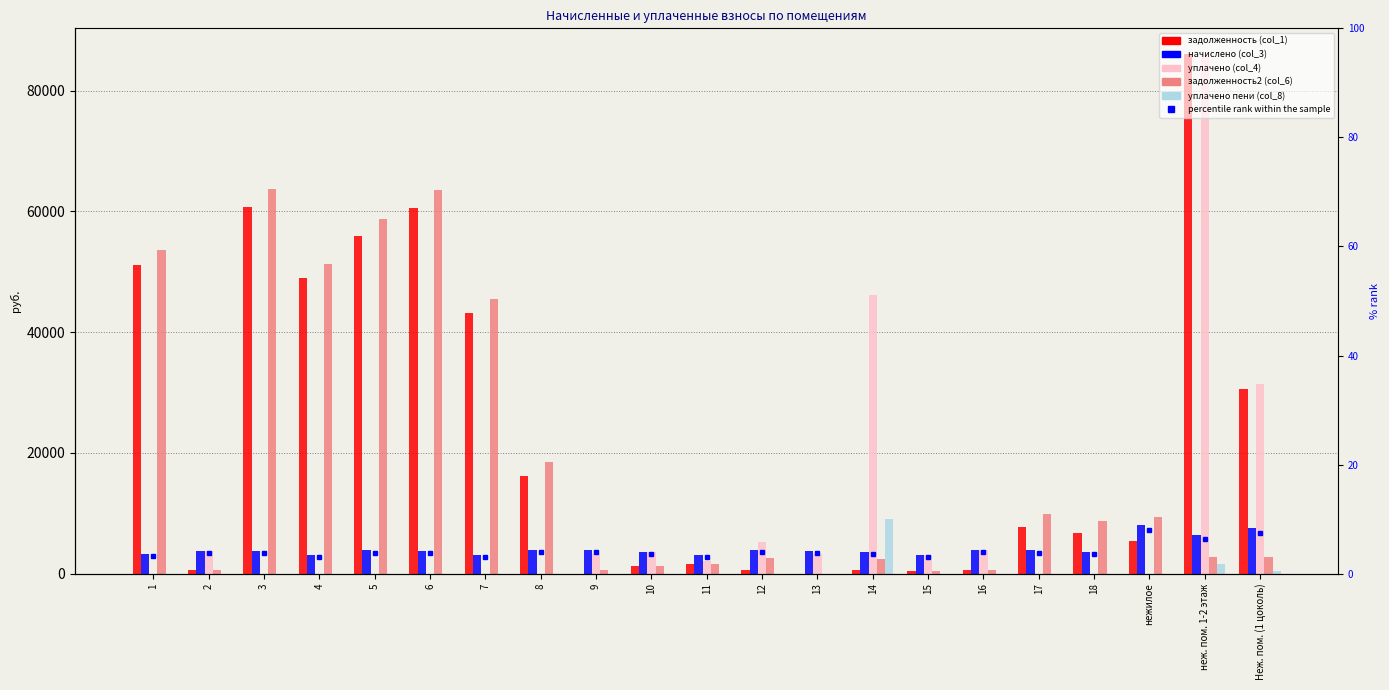

Reading right to left, transcribe all the data shown in this chart.

задолженность (col_1): 30529.3	86009.7	5349.6	6699.6	7776.6	650.3	515.2	591.5	0.0	678.0	1549.3	1346.0	0.0	16204.5	43171.7	60482.6	55877.9	48899.8	60684.1	616.9	51166.0
начислено (col_3): 7546.1	6439.5	8010.4	3612.5	3857.3	3901.9	3091.0	3548.9	3765.1	3971.8	3097.3	3606.1	3933.7	3908.2	3087.8	3819.2	3841.4	3087.8	3831.9	3701.5	3230.9
уплачено (col_4): 31442.2	85860.0	0.0	0.0	0.0	3901.9	3091.0	46135.4	3255.0	5321.0	2064.9	3660.0	3278.1	0.0	0.0	0.0	0.0	0.0	0.0	3701.5	0.0
задолженность2 (col_6): 2709.5	2705.7	9453.2	8640.3	9862.2	650.3	515.2	2373.5	0.0	2674.2	1553.0	1320.2	655.6	18483.9	45487.4	63455.2	58766.8	51303.1	63666.6	616.9	53680.7
уплачено пени (col_8): 484.4	1634.3	0.0	0.0	0.0	0.0	0.0	9081.4	0.0	0.0	0.7	0.0	0.0	0.0	0.0	0.0	0.0	0.0	0.0	0.0	0.0
percentile rank: 7.5	6.4	8.0	3.6	3.9	3.9	3.1	3.5	3.8	4.0	3.1	3.6	3.9	3.9	3.1	3.8	3.8	3.1	3.8	3.7	3.2